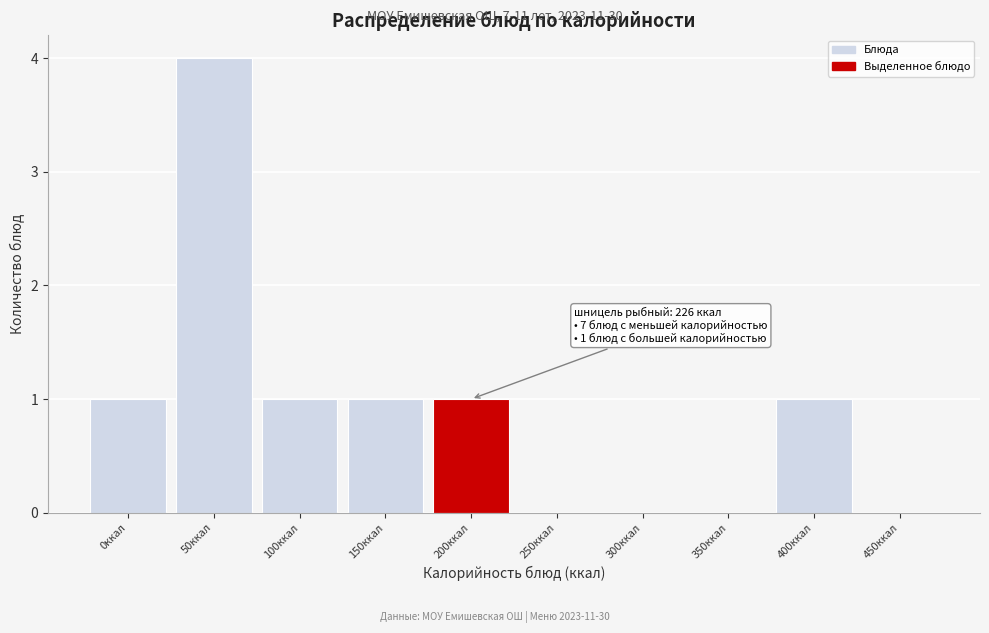

Reading left to right, list all the values displayed in this chart.

0ккал=1	50ккал=4	100ккал=1	150ккал=1	200ккал=1	250ккал=0	300ккал=0	350ккал=0	400ккал=1	450ккал=0